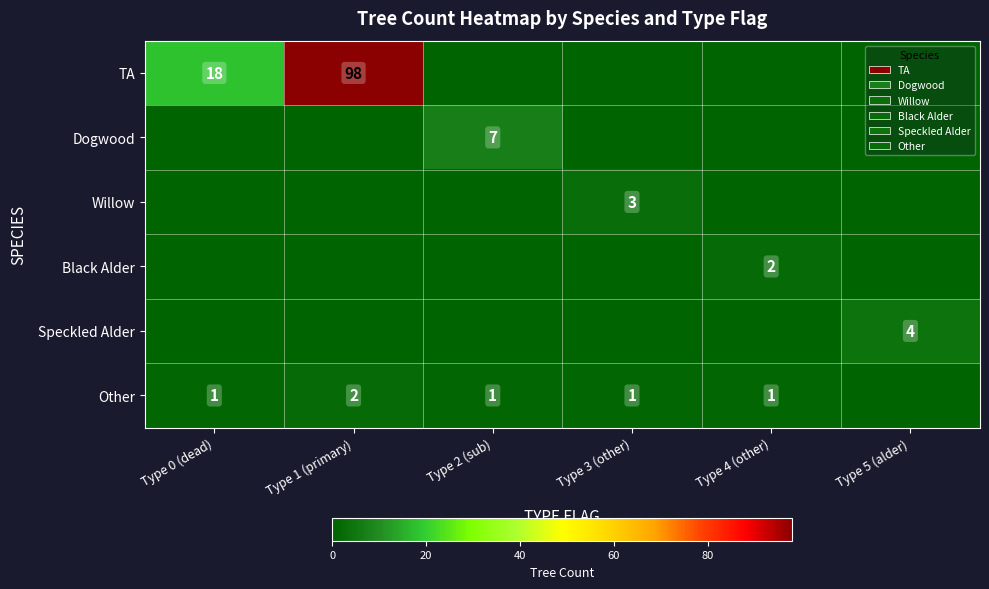

The value of Other at Type 1 (primary) is 2. True or false?

True